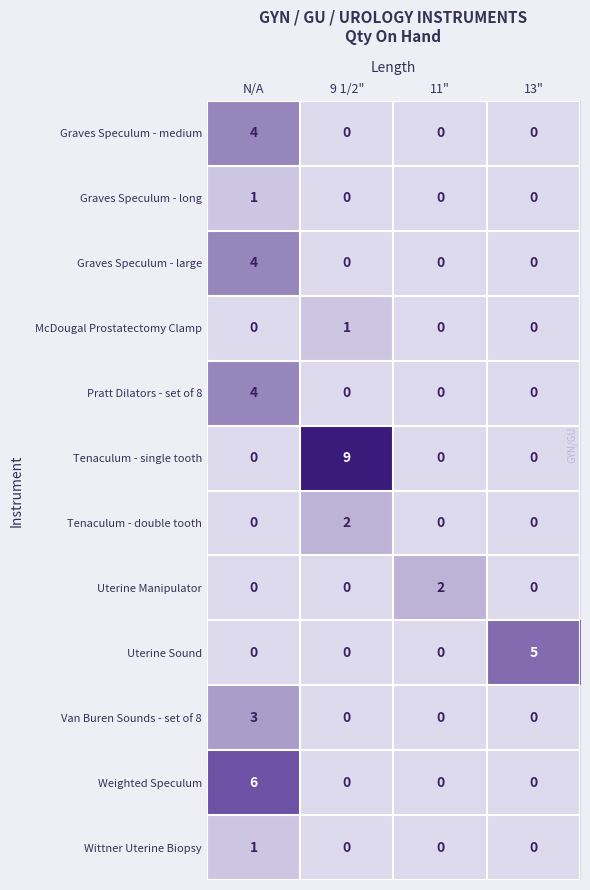

The Tenaculum - double tooth series shows 2 at 9 1/2". True or false?

True